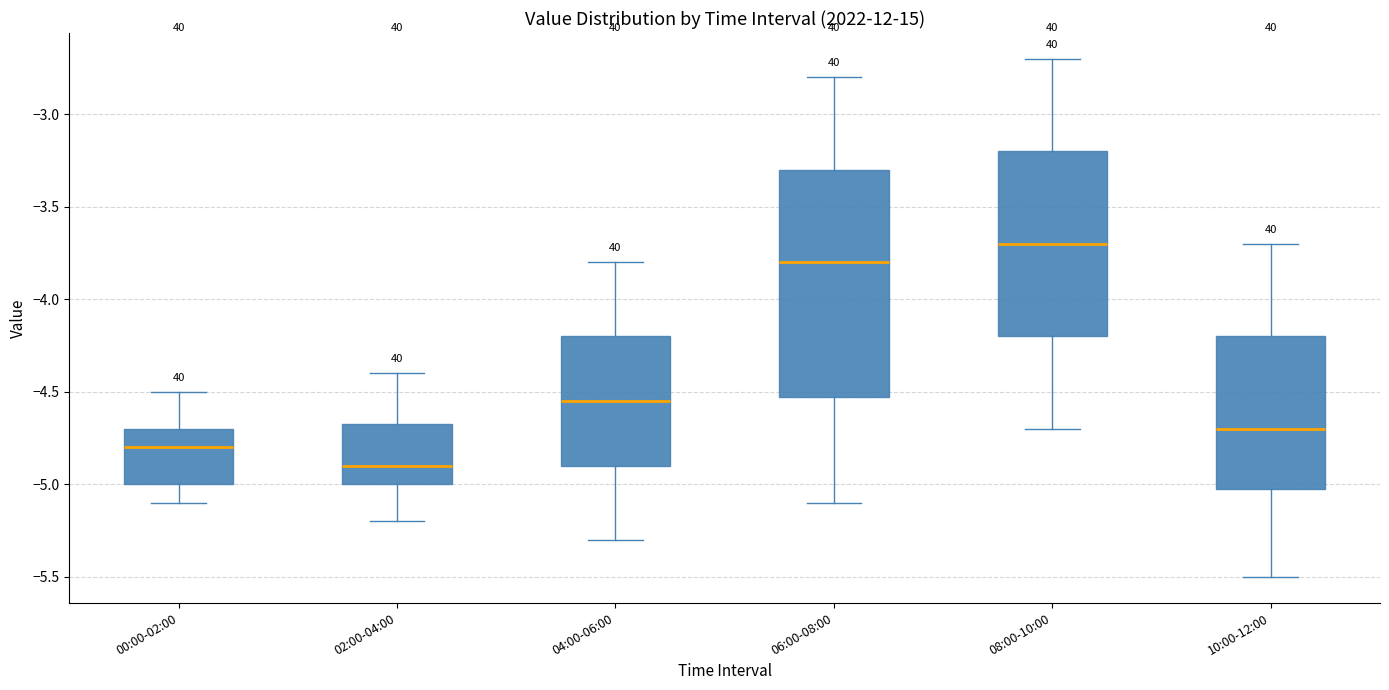

Reading left to right, read every box against the y-axis: the position of its median line, the range the box covers, and the ends of its whiskers. The values are not printed on the chart, so give them approximately, as read against the axis.

00:00-02:00: median -4.80, box -5.00 to -4.70, whiskers -5.10 to -4.50
02:00-04:00: median -4.90, box -5.00 to -4.65, whiskers -5.20 to -4.40
04:00-06:00: median -4.55, box -4.90 to -4.20, whiskers -5.30 to -3.80
06:00-08:00: median -3.80, box -4.50 to -3.30, whiskers -5.10 to -2.80
08:00-10:00: median -3.70, box -4.20 to -3.20, whiskers -4.70 to -2.70
10:00-12:00: median -4.70, box -5.00 to -4.20, whiskers -5.50 to -3.70